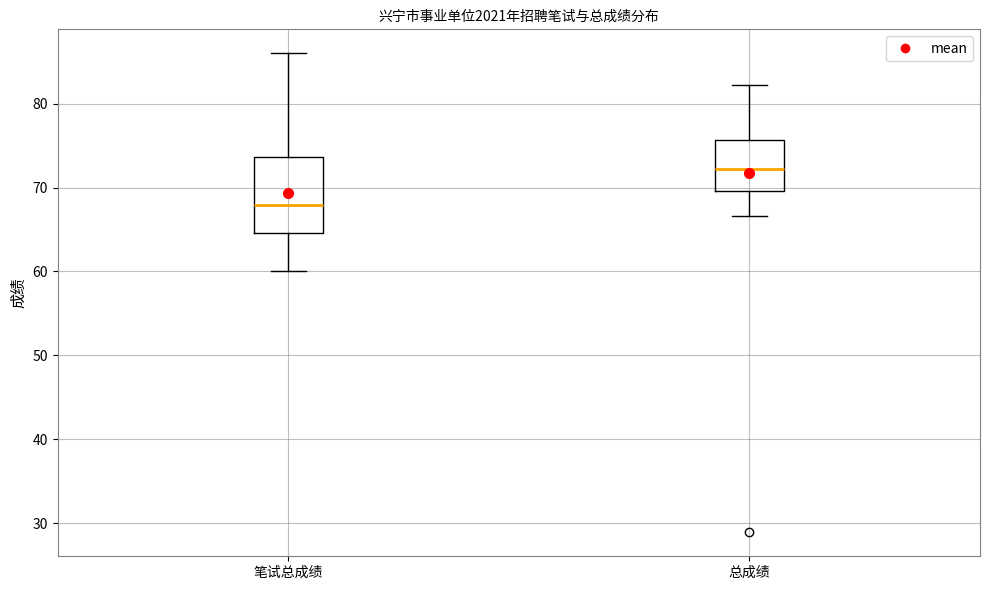

Which box is the tallest, from its lower edge to its upper edge?

笔试总成绩